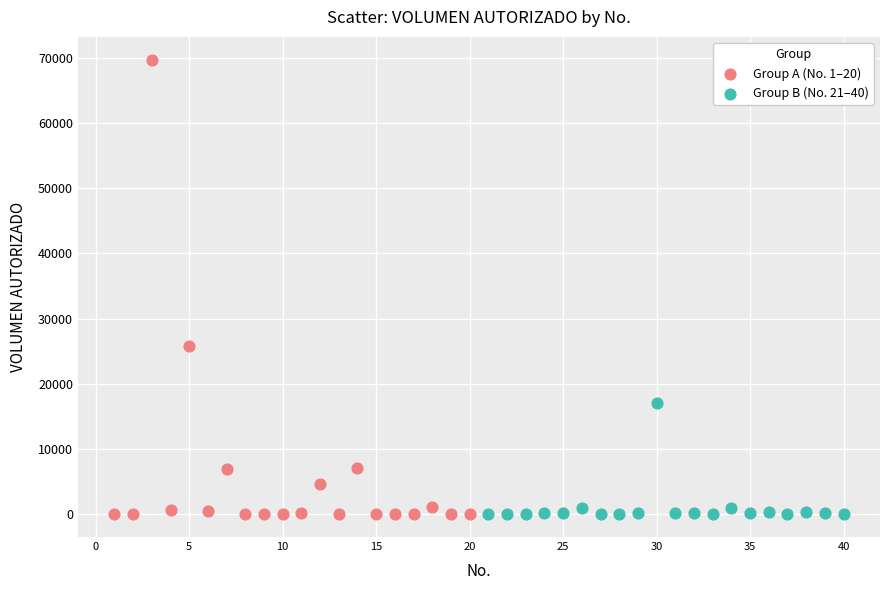

Which series reaches the maximum Y coordinate?

Group A (No. 1–20)